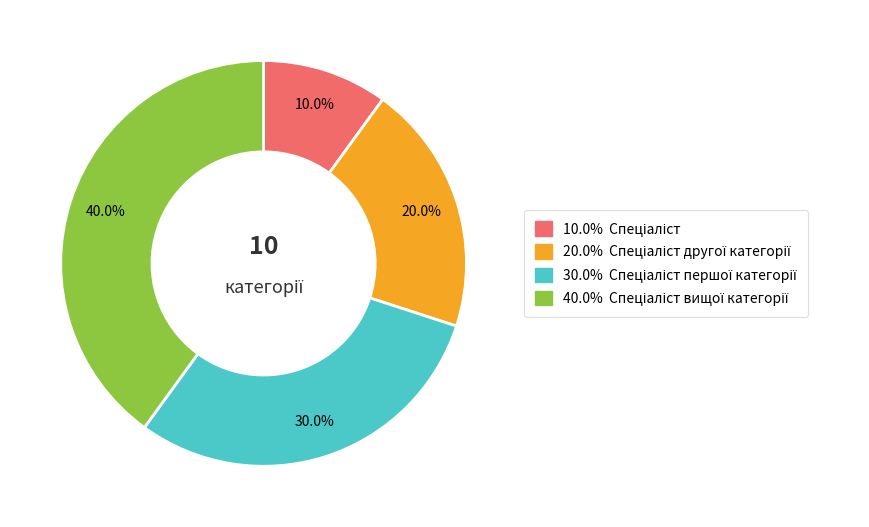

Is there any slice that represents more than half of the pie?

No